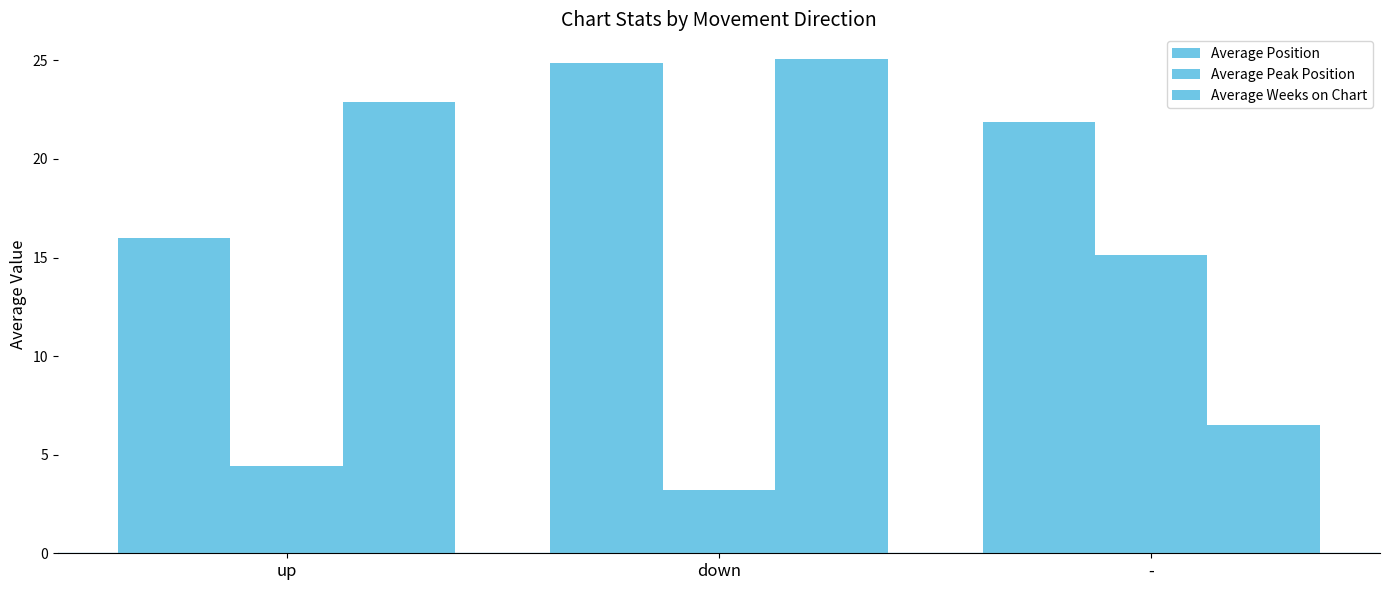

Rank the series by their average value, from highest to lowest.

Average Position, Average Weeks on Chart, Average Peak Position